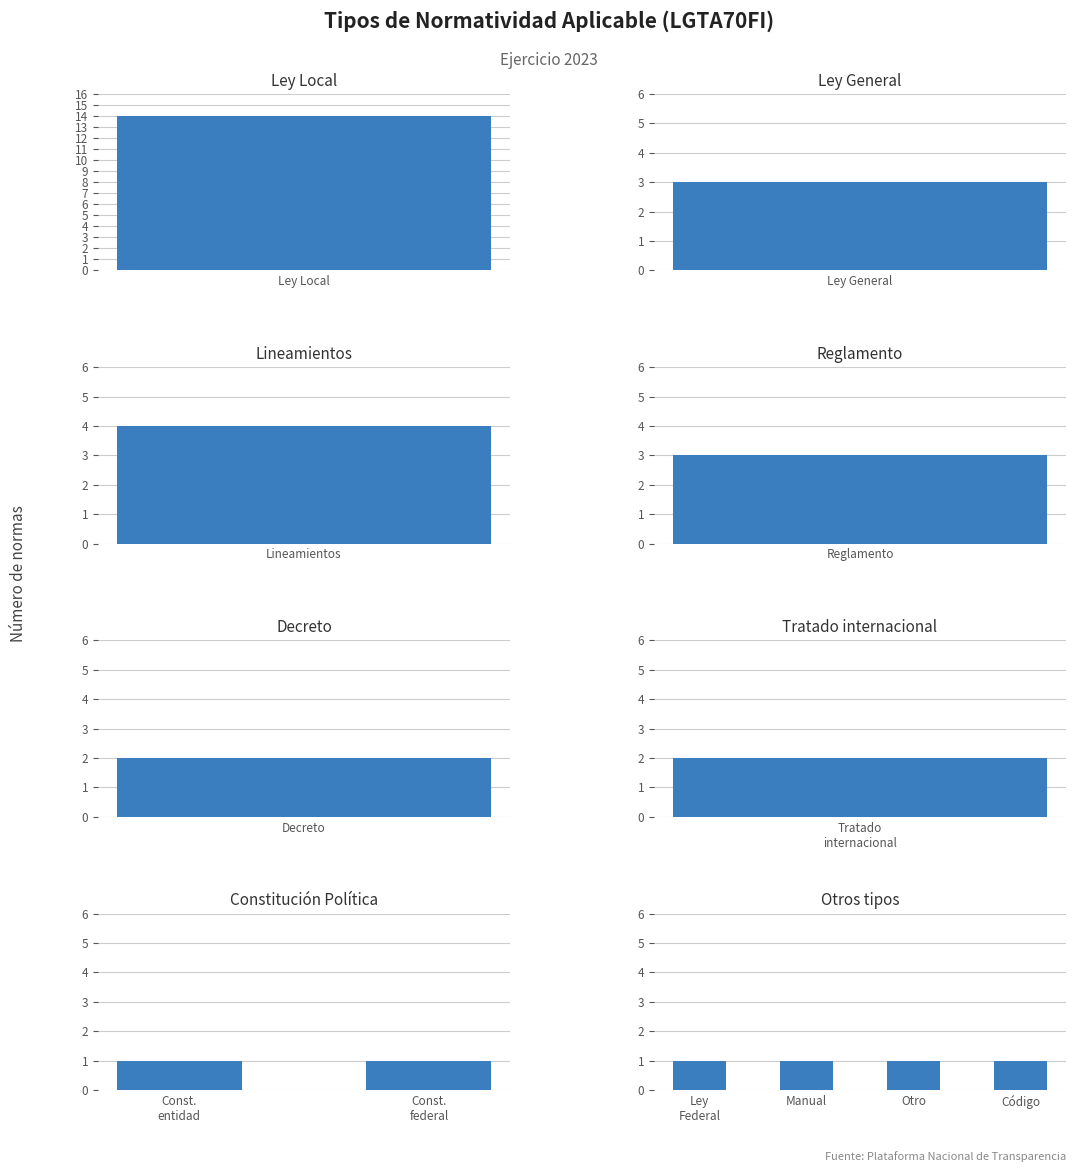

What is the ratio of the value at Tratado internacional to the value at Constitución Política de la entidad?

2.0